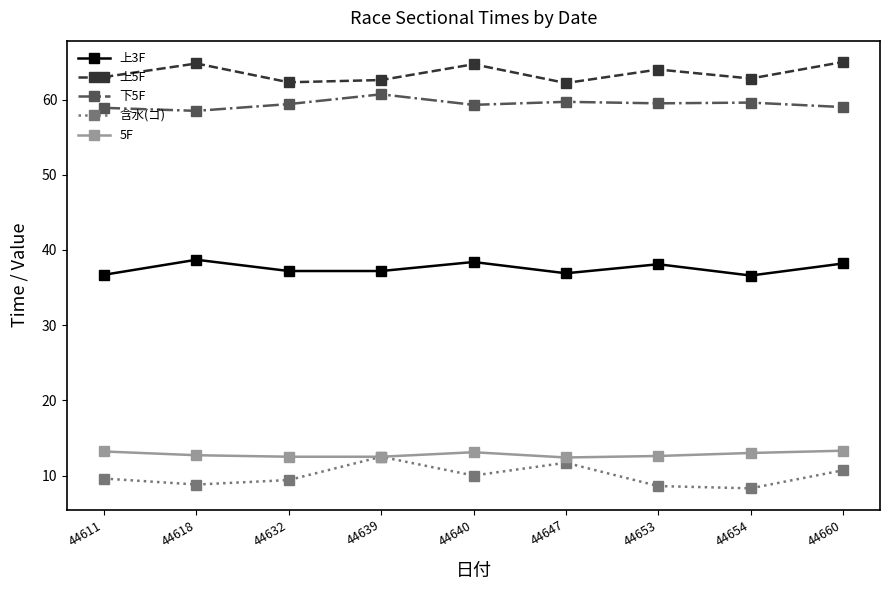

Where is the first local maximum for 上5F?

44618